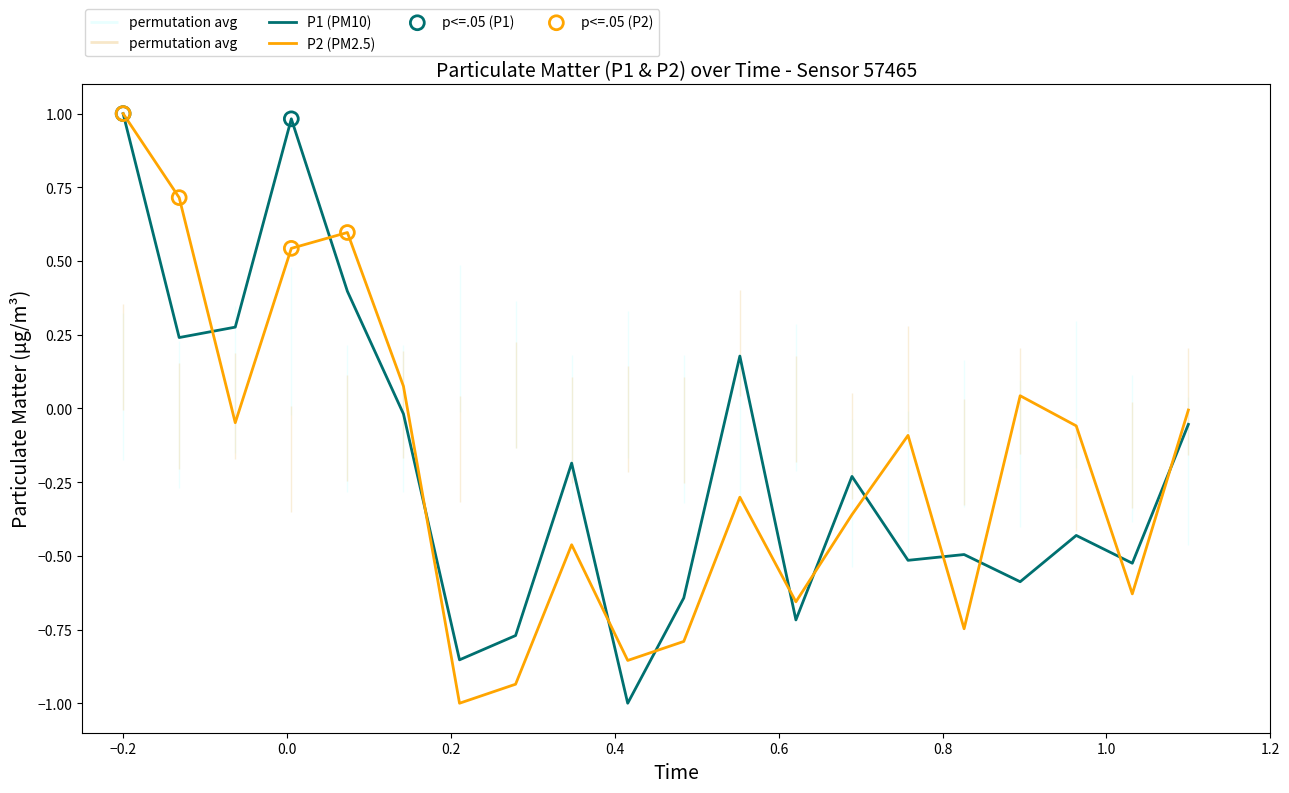

Which series has the largest total across all categories?

P1